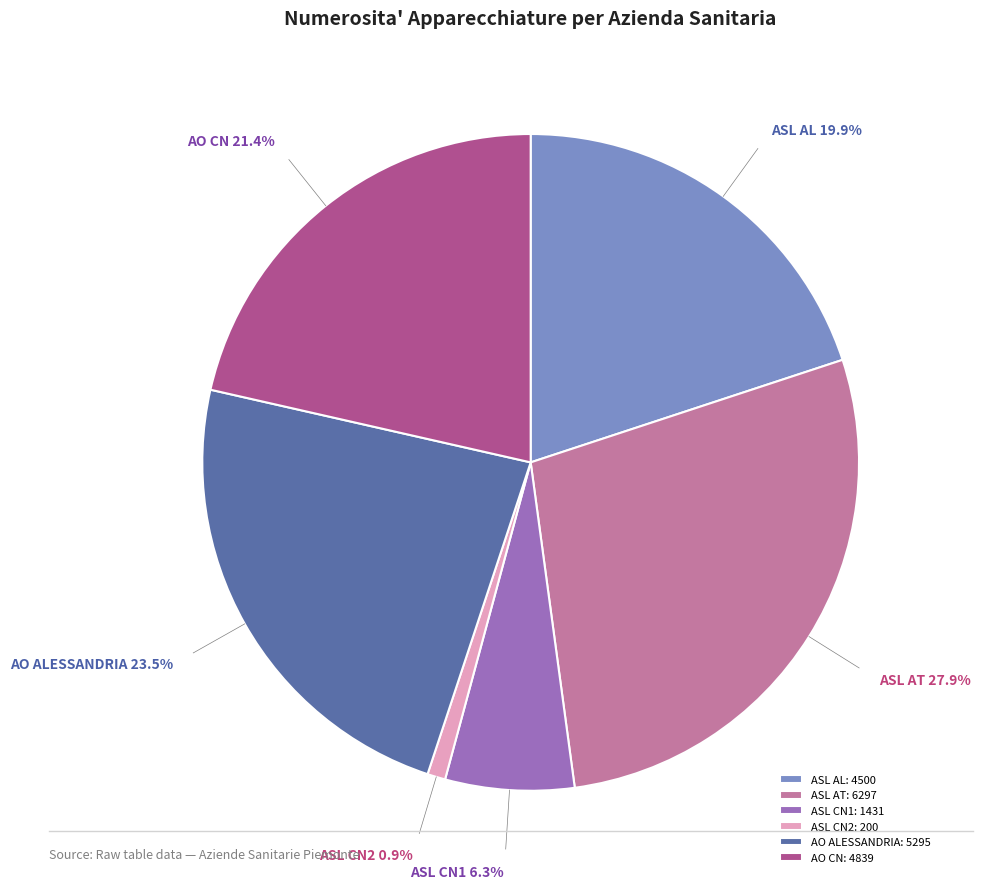

Is the sum of ASL AT and AO ALESSANDRIA greater than half?

Yes